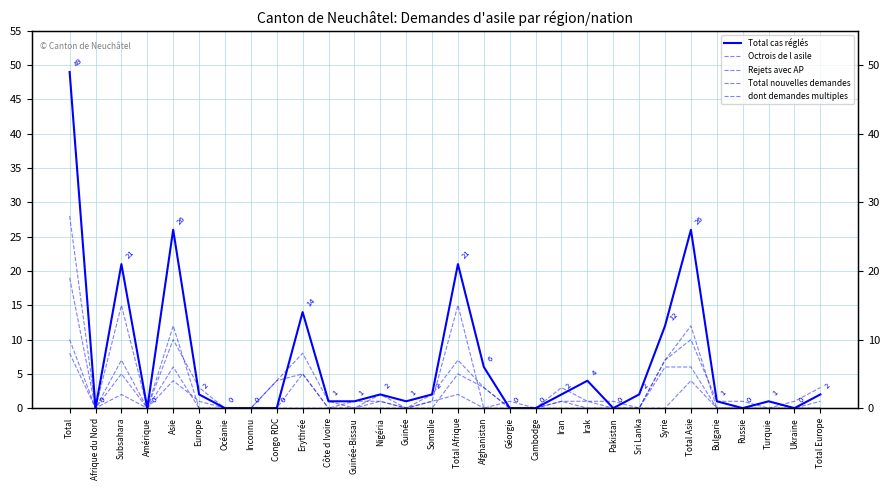

Is it true that Rejets avec AP equals 11 at Sri Lanka?

False